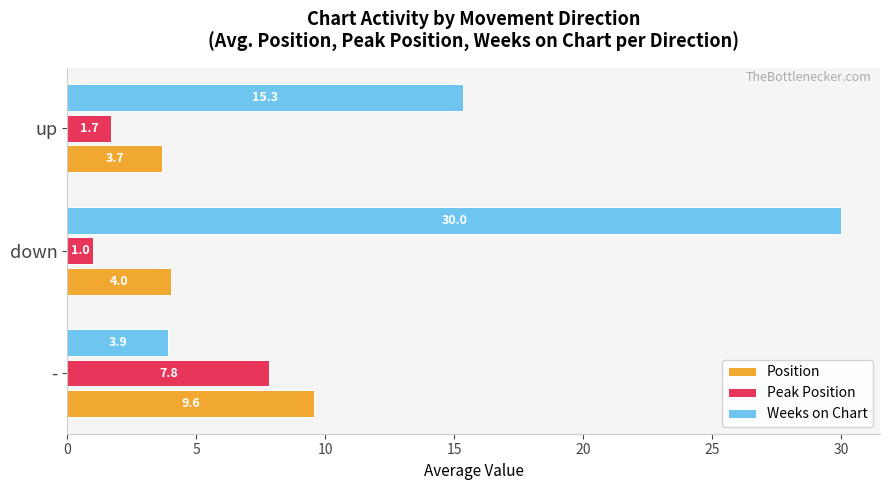

Is the value of Position at down greater than the value of Peak Position at up?

Yes